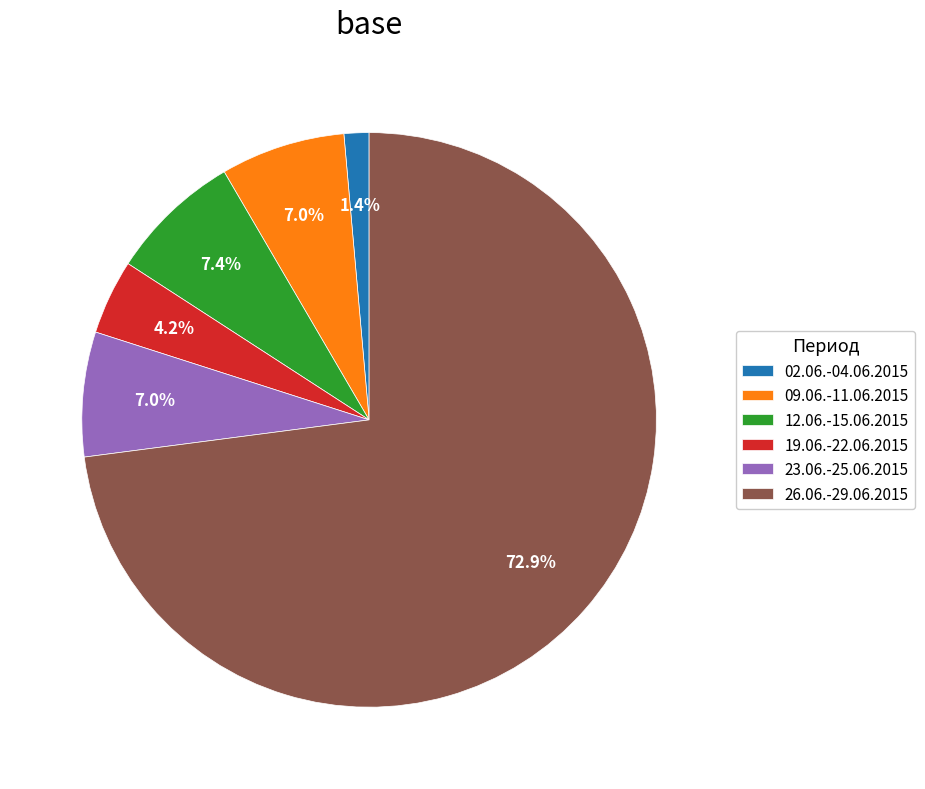

What percentage is the 02.06.-04.06.2015 slice, to the nearest percent?

1%